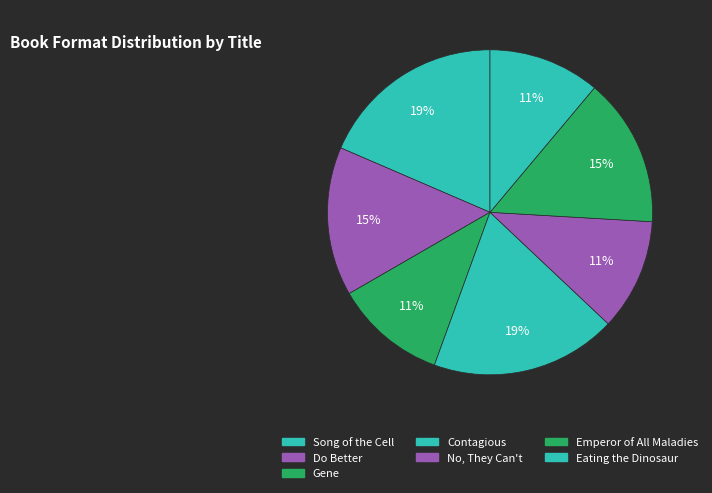

The No, They Can't slice represents 11% of the pie. True or false?

True